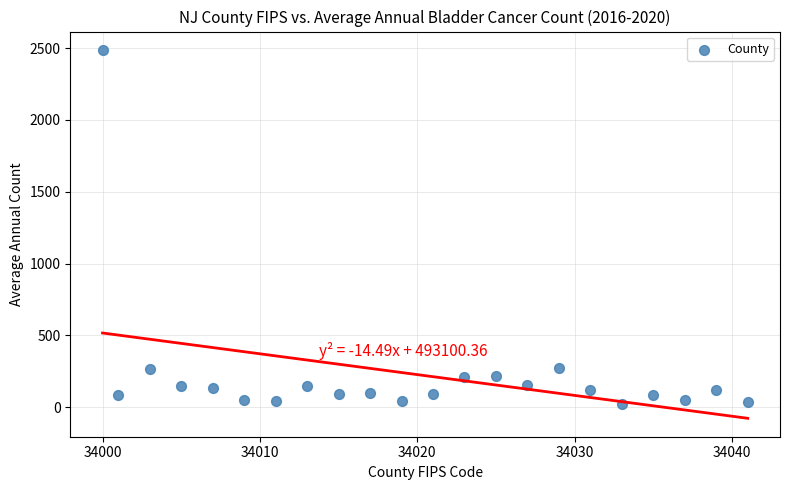

What is the range of Y values (max minus min)?

2465